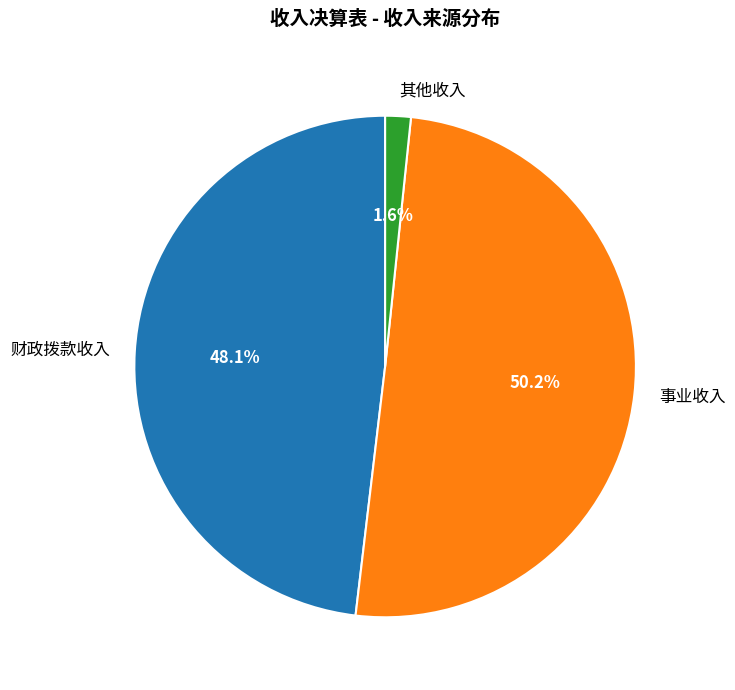

What is the total percentage of 事业收入 and 其他收入?

51.9%